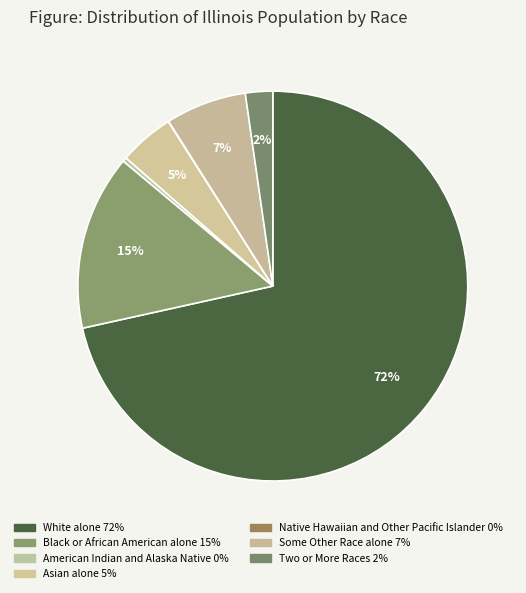

How many slices are in this pie chart?

7